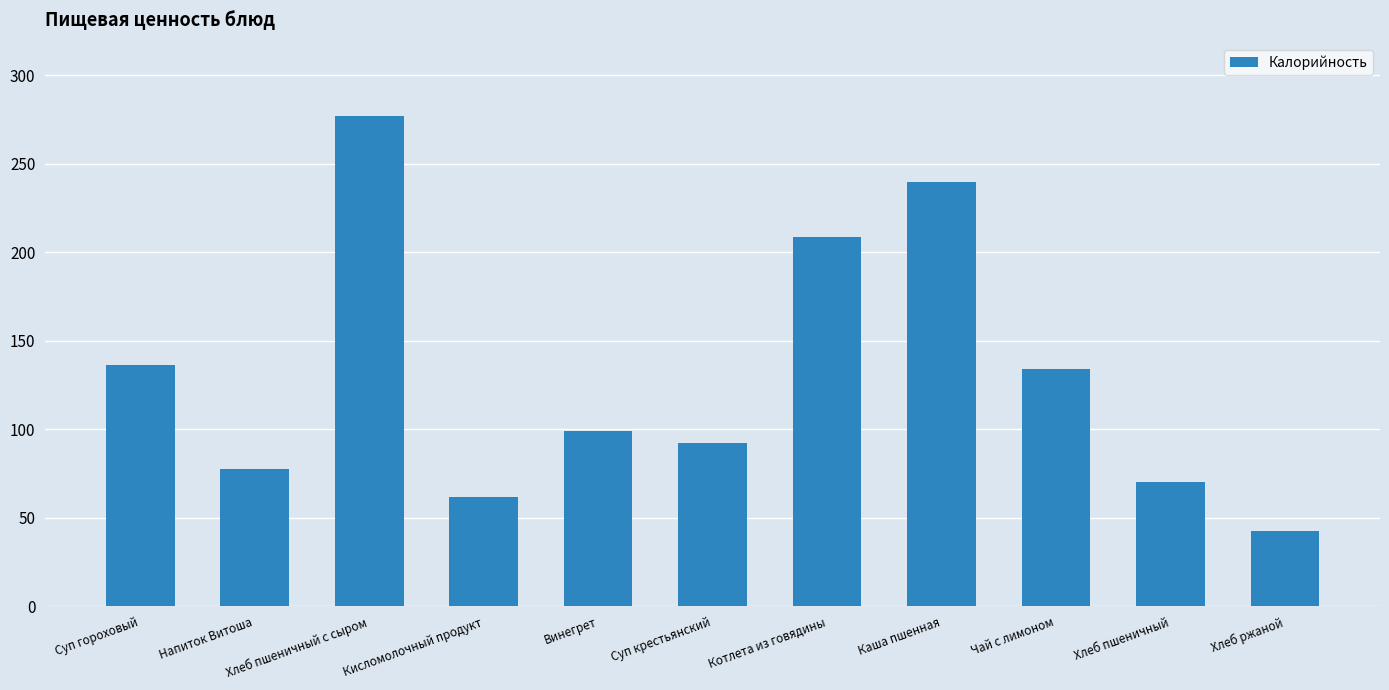

What is the change in value from Винегрет to Чай с лимоном?

+35.4